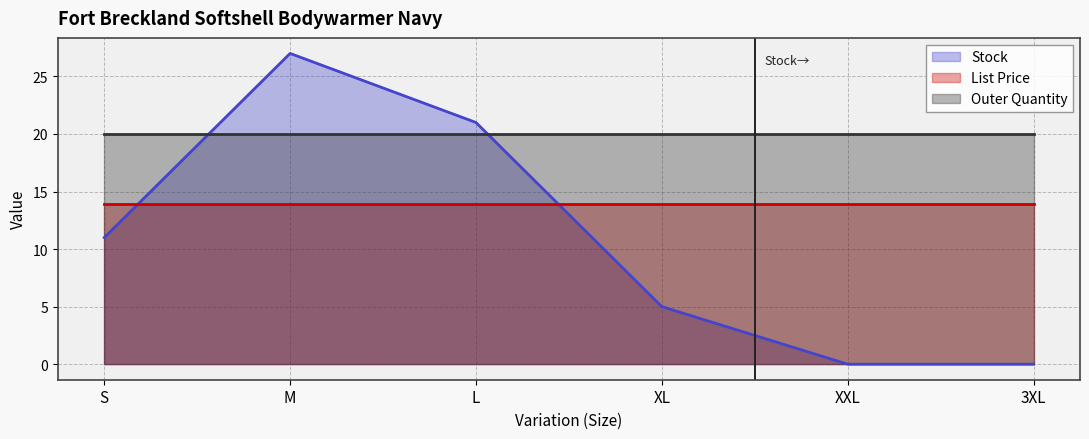

Which series has the largest total across all categories?

Outer Quantity